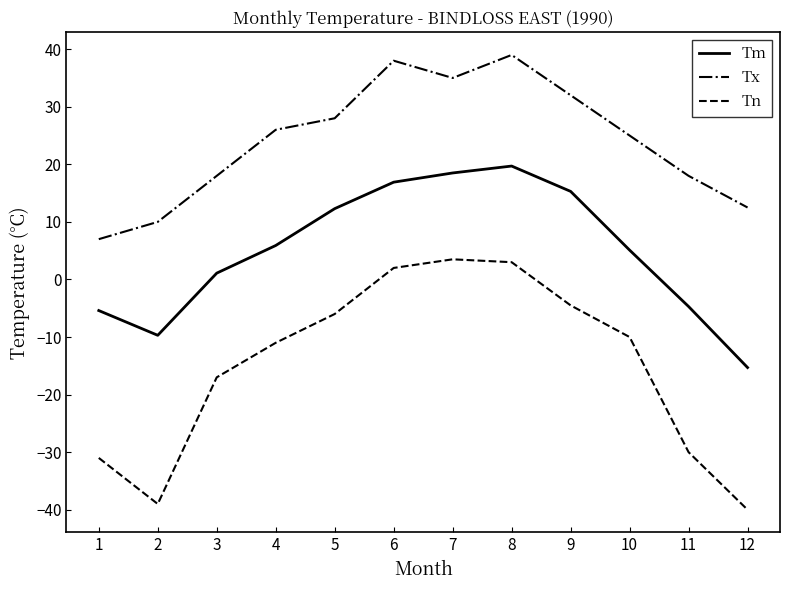

Between 10 and 12, which series saw the biggest shift?

Tn